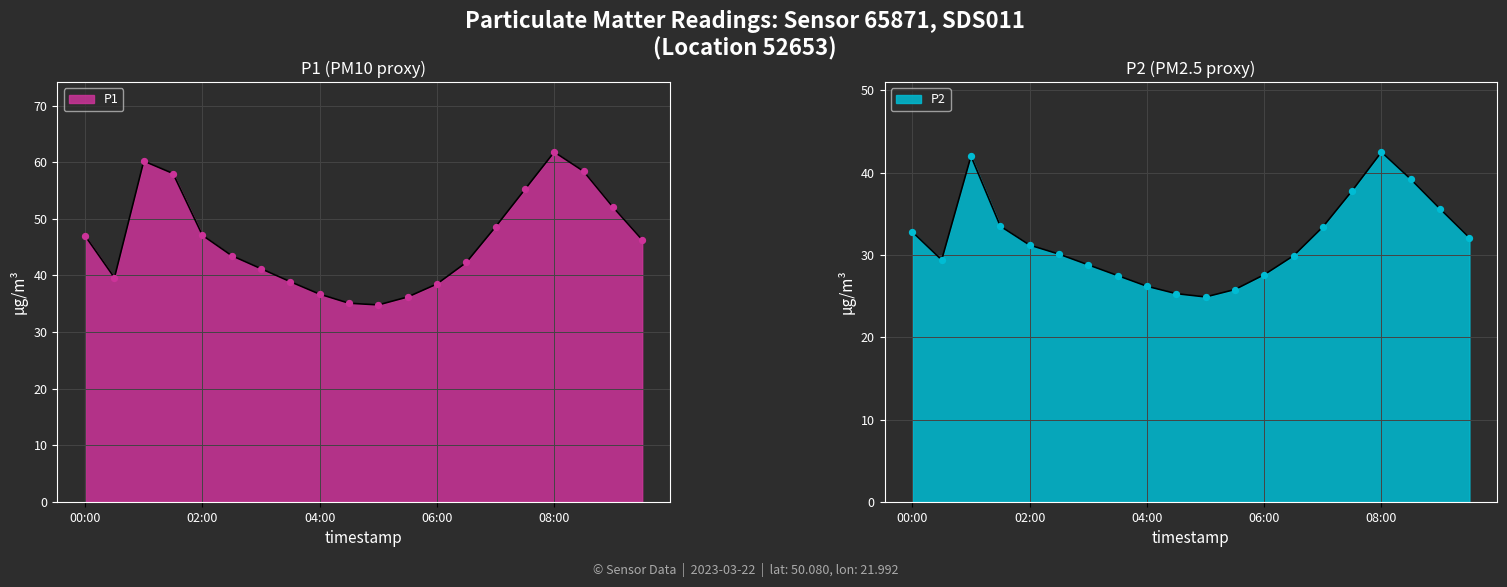

What are all the series names shown in the legend?

P1, P2